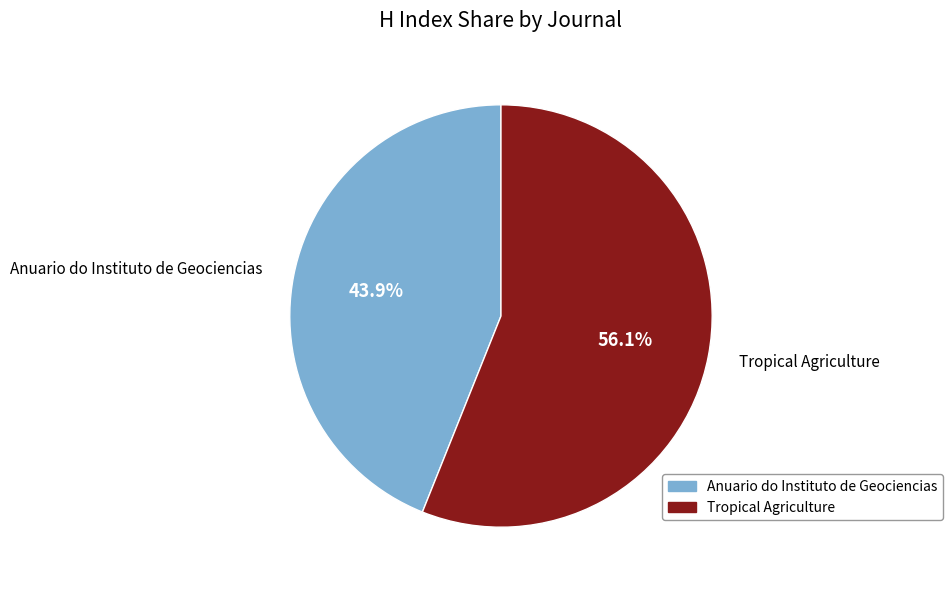

The Anuario do Instituto de Geociencias slice represents 53% of the pie. True or false?

False